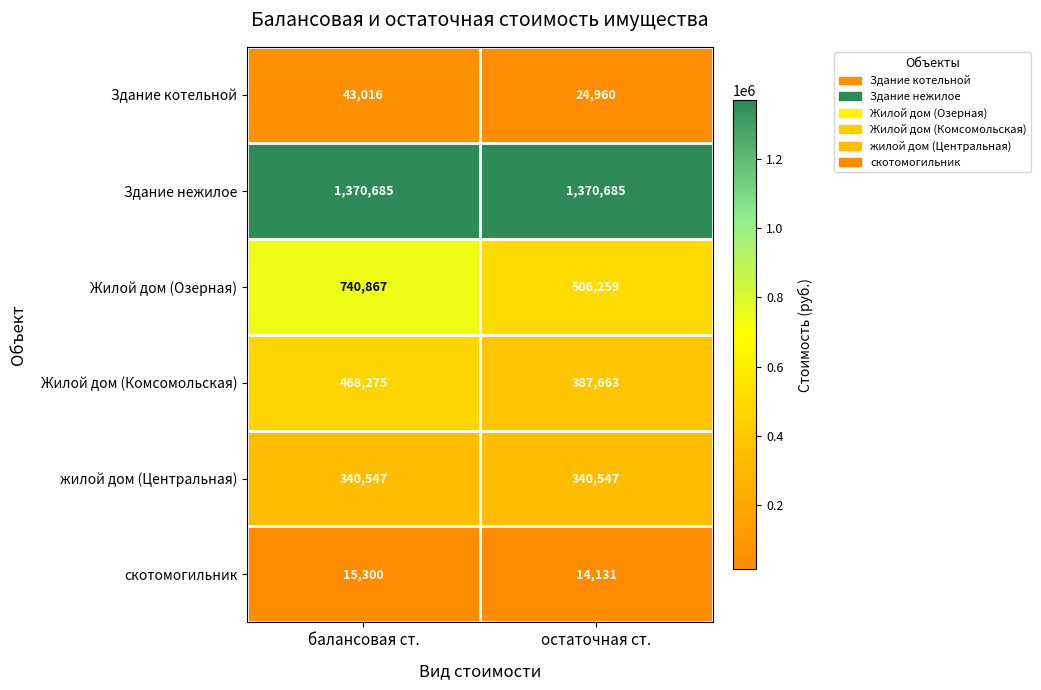

How many distinct data groups are displayed?

6